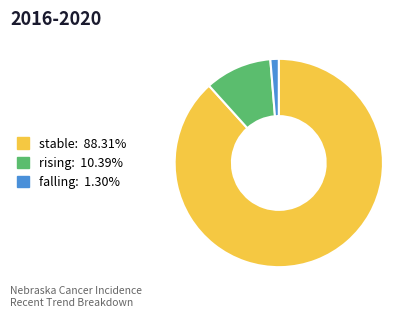

Combined, do rising and stable account for over 50%?

Yes